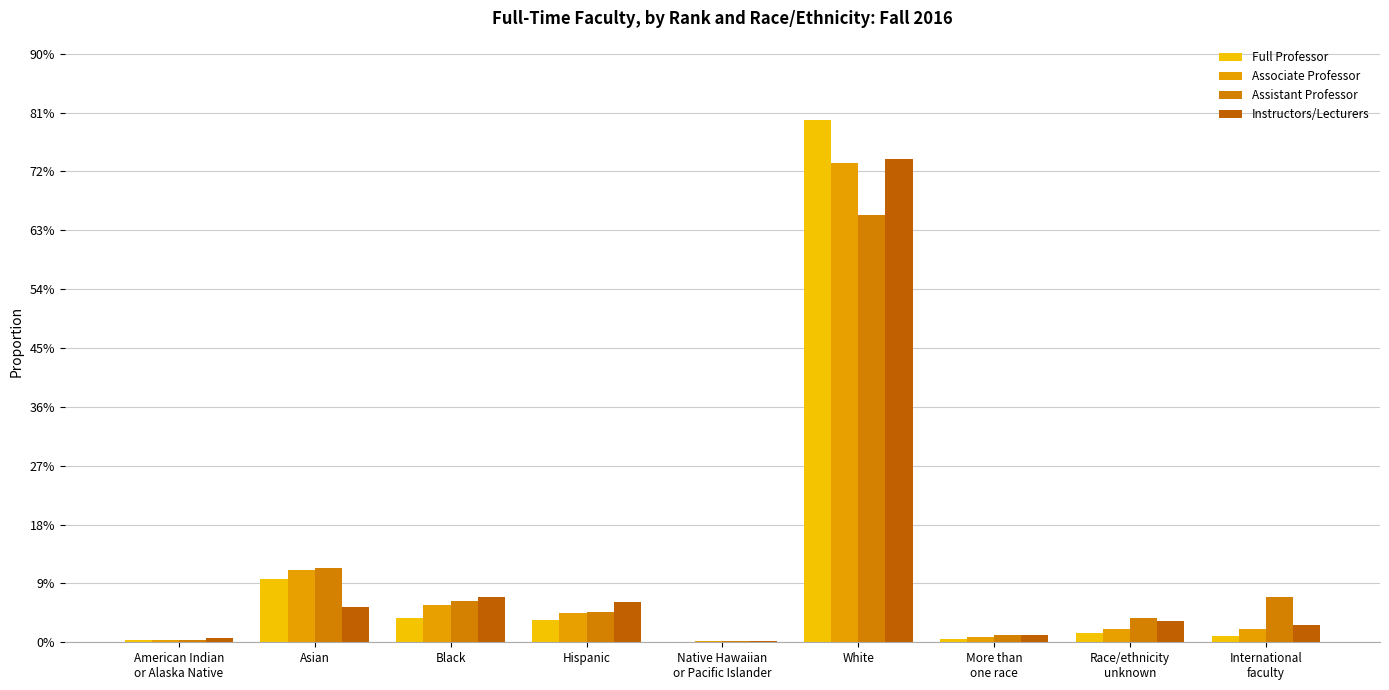

Rank the series by their maximum value, from lowest to highest.

Assistant Professor, Associate Professor, Instructors/Lecturers, Full Professor